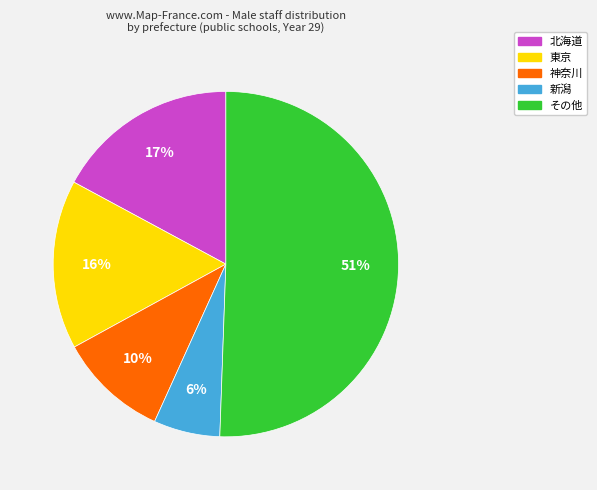

To the nearest percent, what is the average slice percentage?

20%